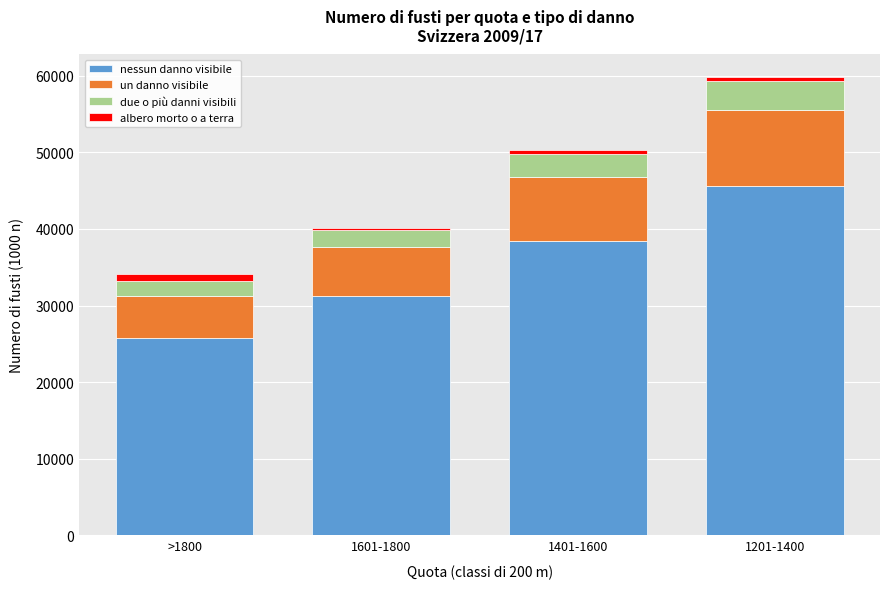

At which category is the sum across all series the highest?

1201-1400